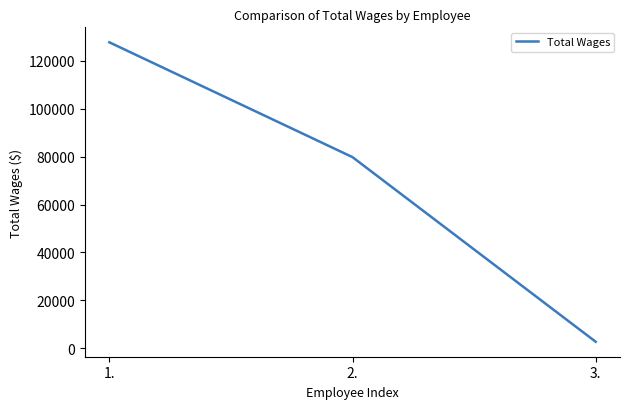

Reading right to left, list all the values displayed in this chart.

2775	79761	127657